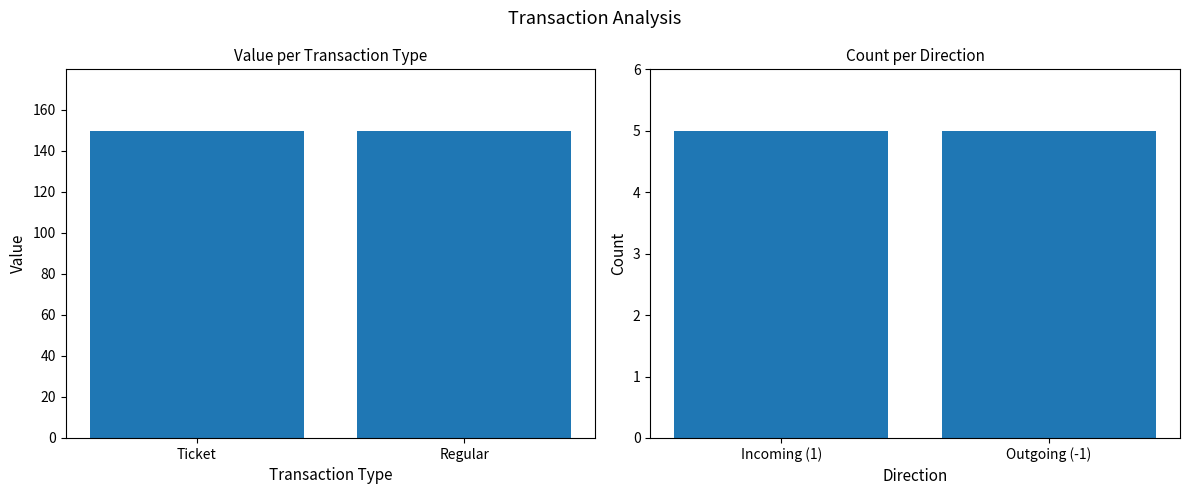

At how many categories does at least one series exceed 125?

2